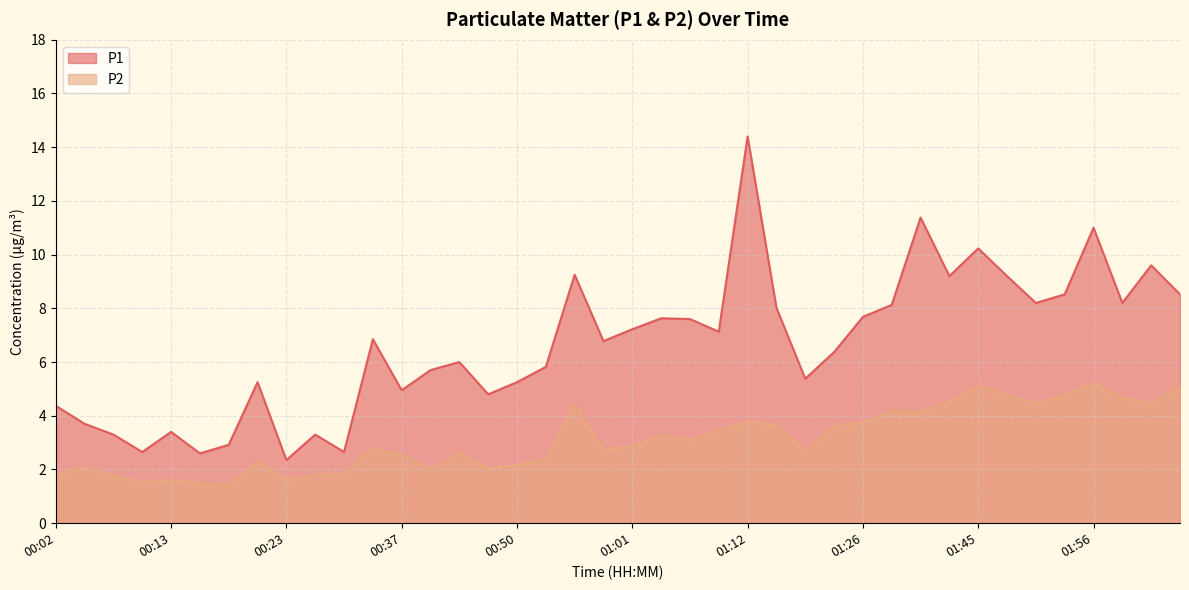

Reading left to right, transcribe all the data shown in this chart.

P1: 4.4	3.7	3.3	2.6	3.4	2.6	2.9	5.2	2.4	3.3	2.6	6.8	5.0	5.7	6.0	4.8	5.2	5.8	9.2	6.8	7.2	7.6	7.6	7.1	14.4	8.0	5.4	6.4	7.7	8.1	11.4	9.2	10.2	9.2	8.2	8.5	11.0	8.2	9.6	8.5
P2: 1.8	2.1	1.8	1.5	1.6	1.5	1.4	2.3	1.6	1.8	1.8	2.8	2.5	2.0	2.6	2.0	2.2	2.4	4.4	2.8	2.9	3.3	3.1	3.5	3.8	3.6	2.7	3.6	3.8	4.2	4.2	4.5	5.1	4.8	4.5	4.8	5.2	4.7	4.5	5.1